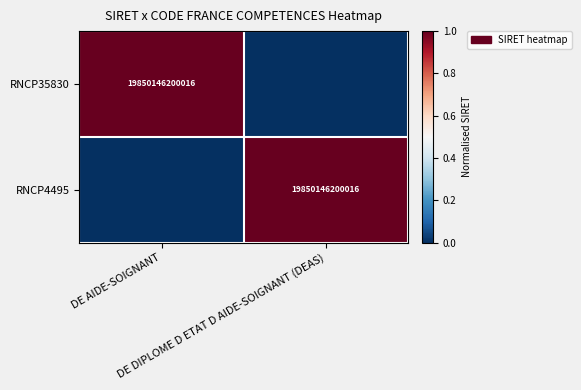

Which series has the largest total across all categories?

RNCP35830